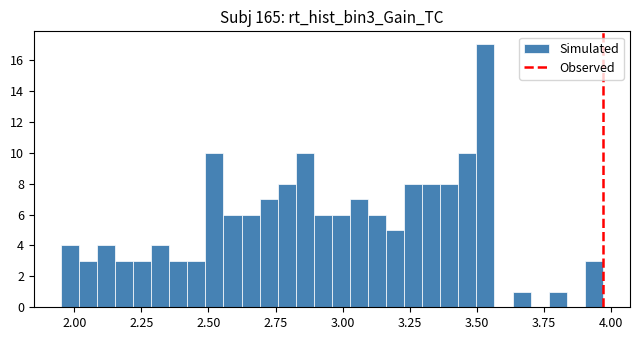

Around what value on the x-axis is the tallest bar? Give the approximate position of its centre, as read against the axis.

3.55